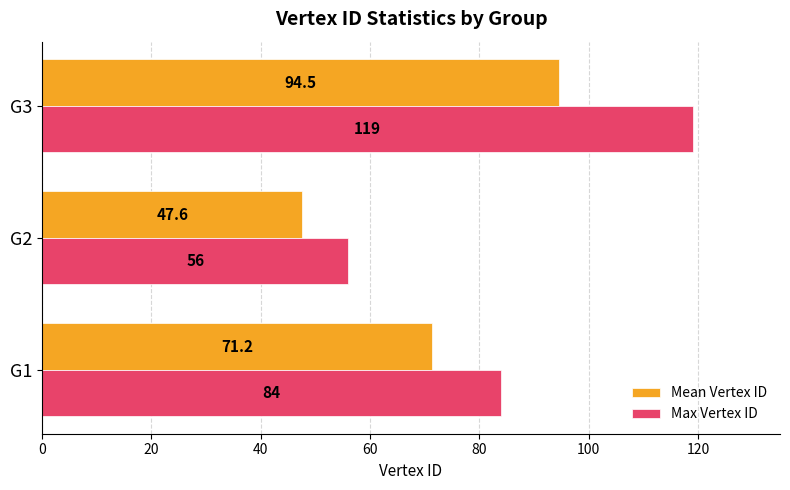

Which series has the largest total across all categories?

Max Vertex ID